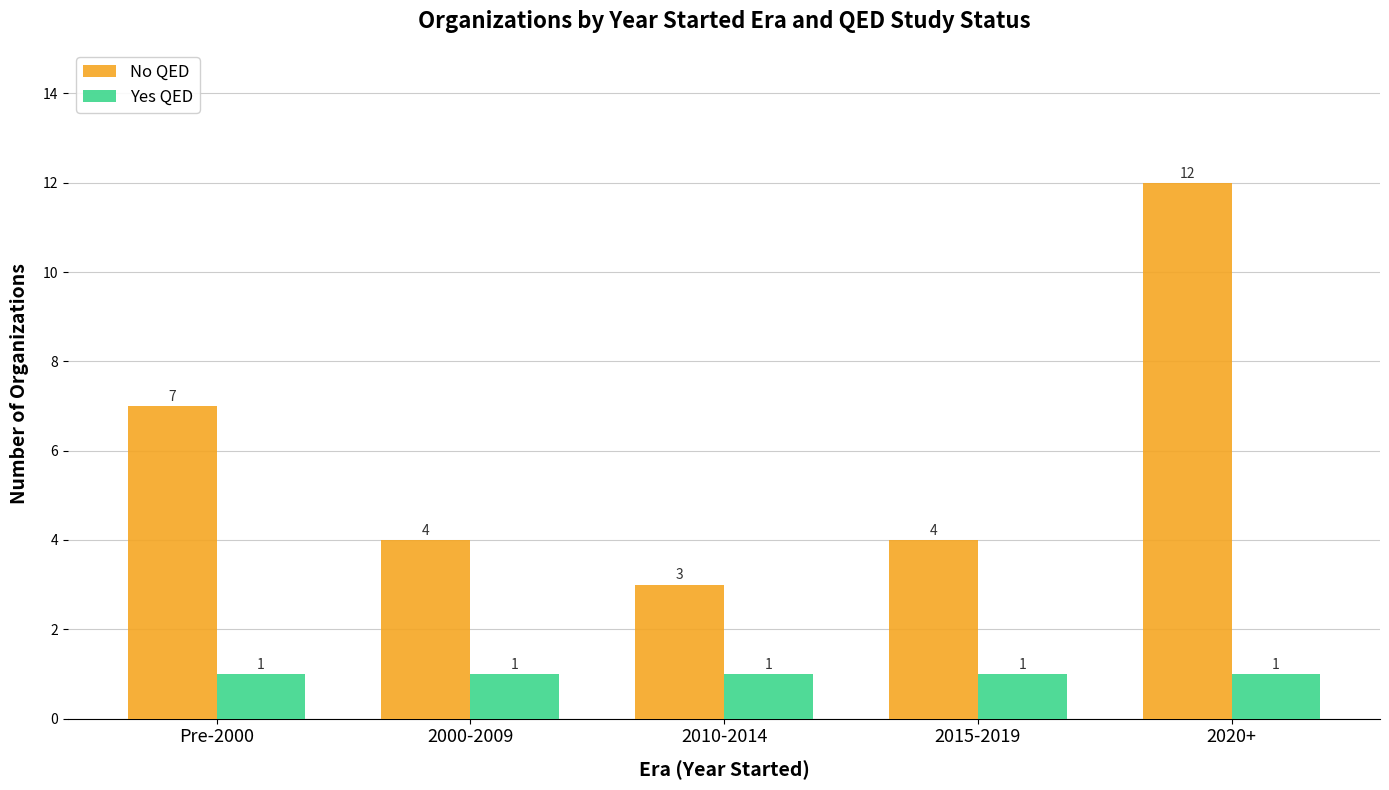

Which series has the largest range (max minus min)?

No QED